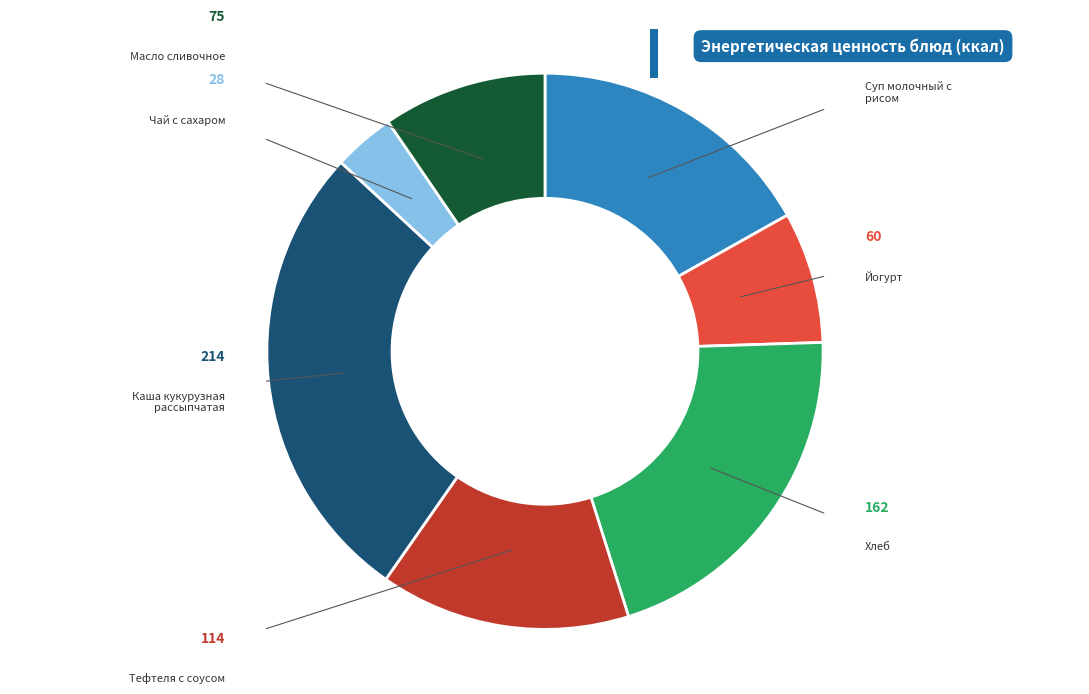

How many segments does this pie chart have?

7